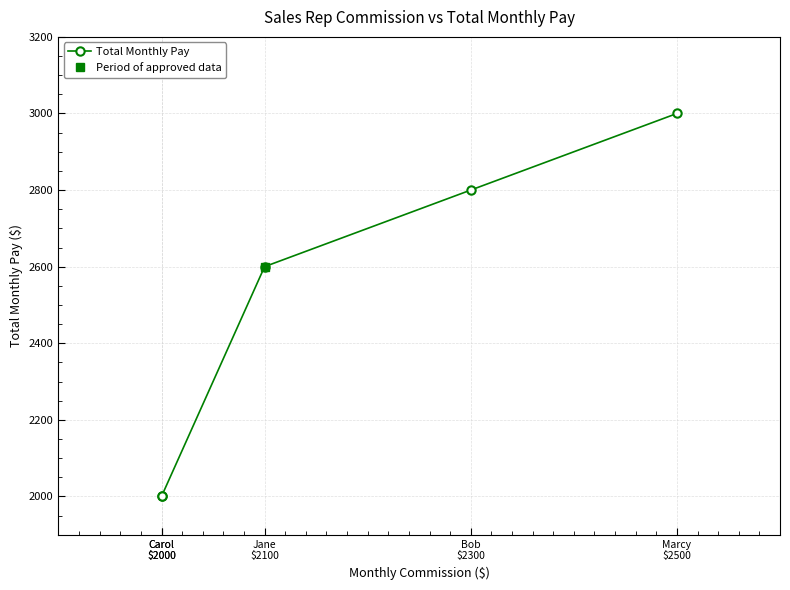

Which has a higher value, Marcy
$2500 or Carol
$2000?

Marcy
$2500